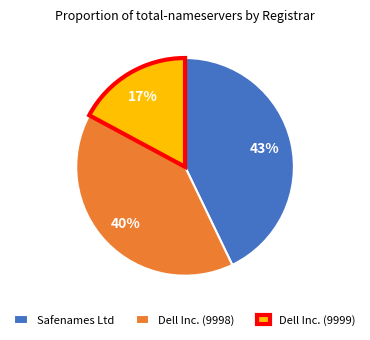

Combined, do Dell Inc. (9999) and Safenames Ltd account for over 50%?

Yes